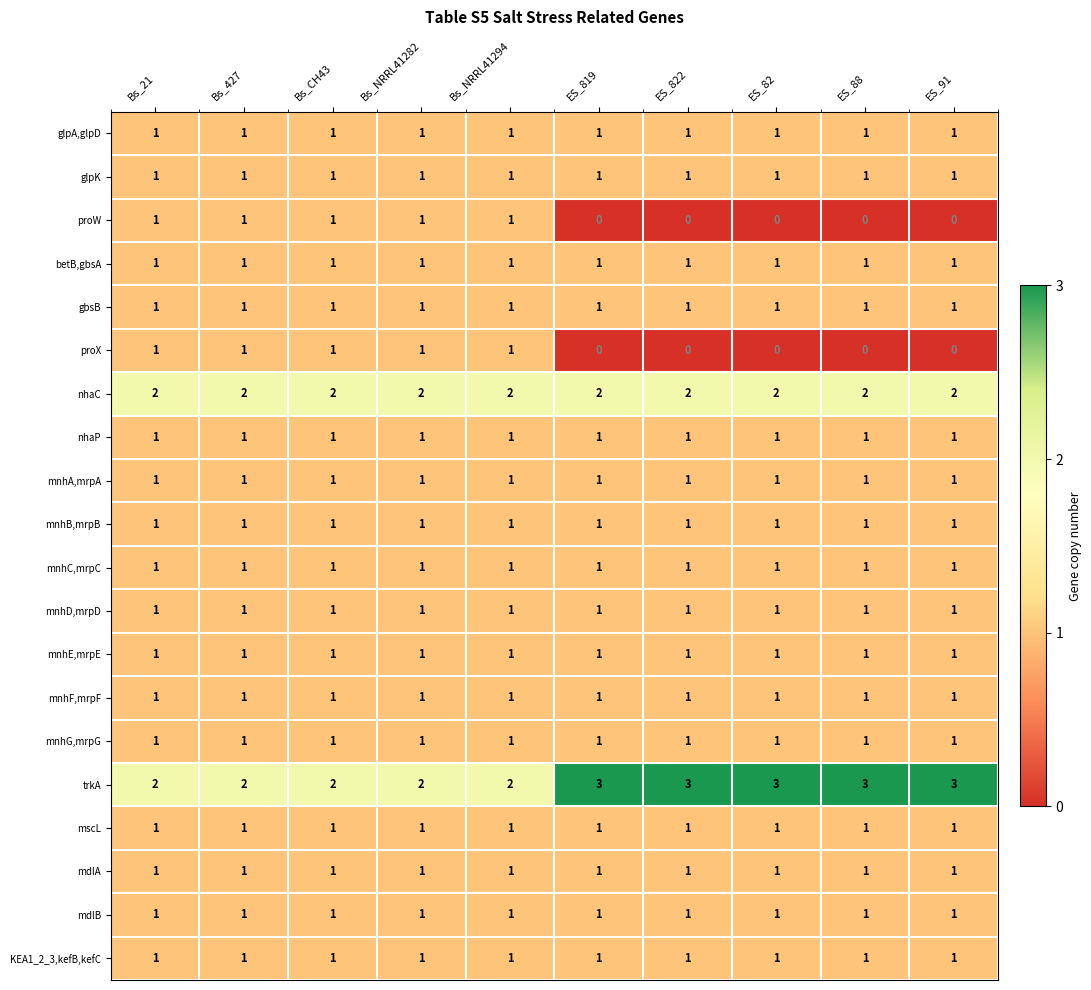

The value of proX at ES_88 is -1. True or false?

False